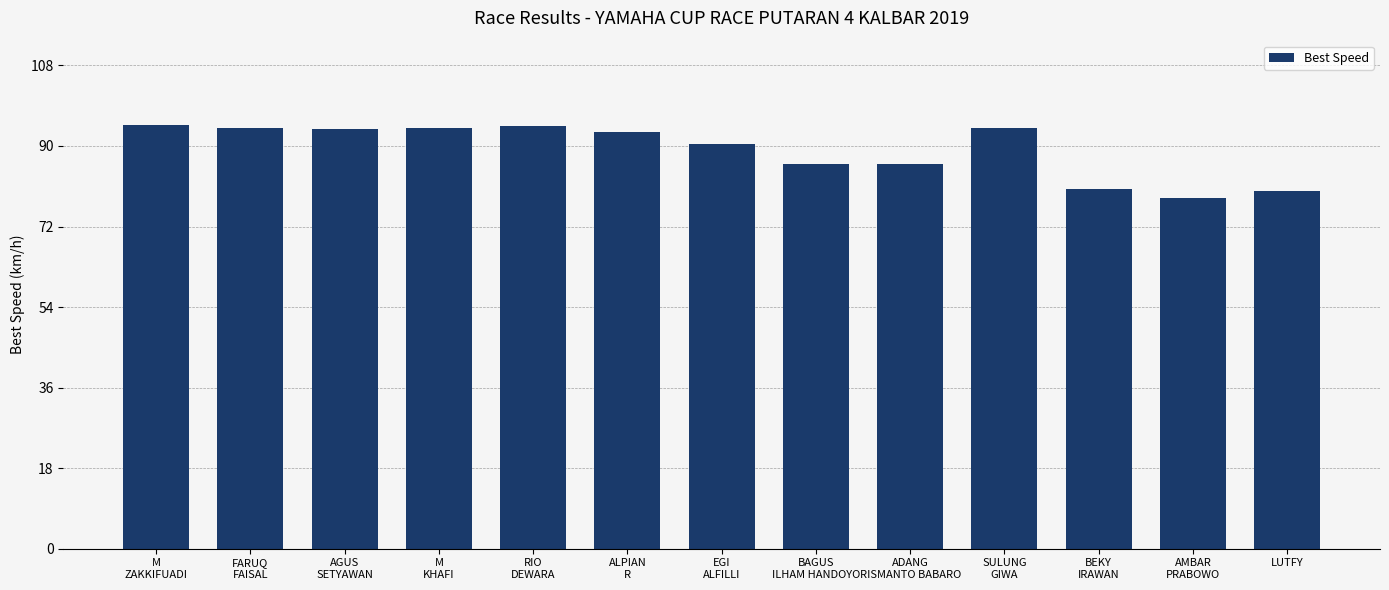

What is the maximum value shown in the chart?

94.6